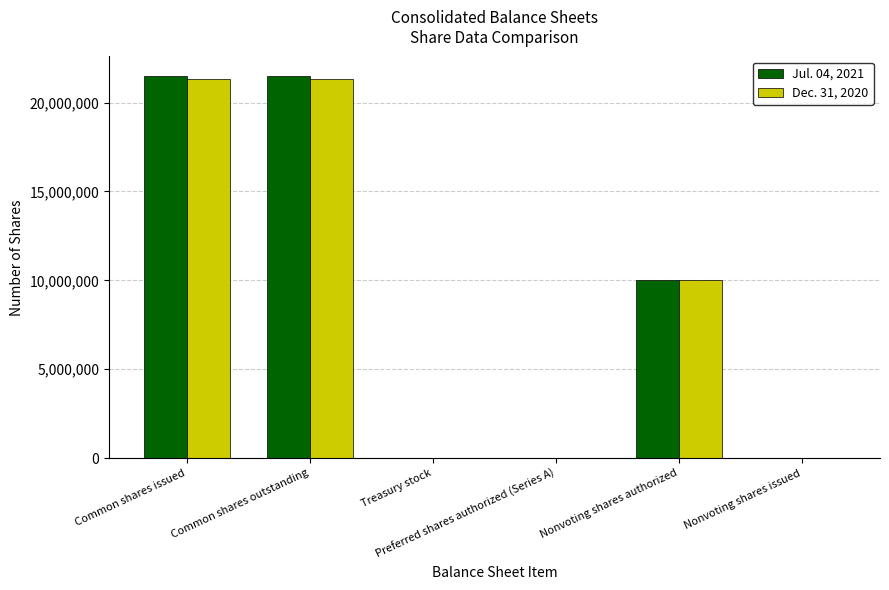

Where does the Jul. 04, 2021 series first go above 10000000?

Common shares issued